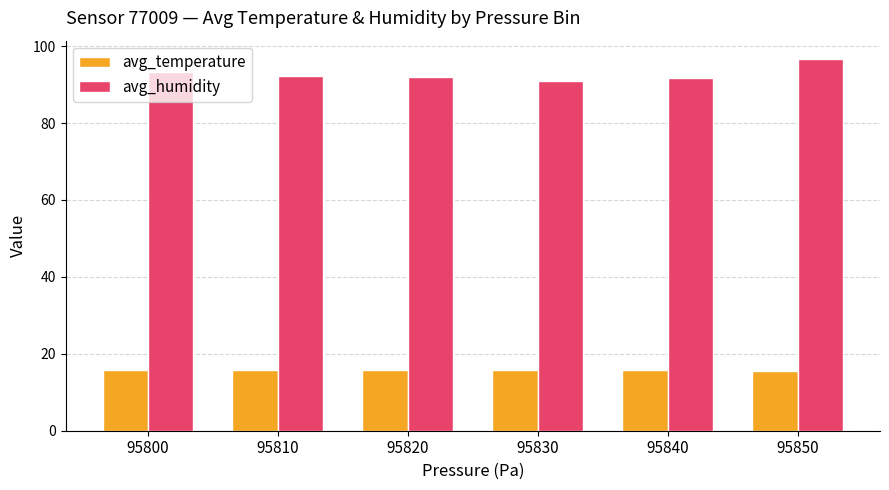

What is the sum of all avg_humidity values?

557.0